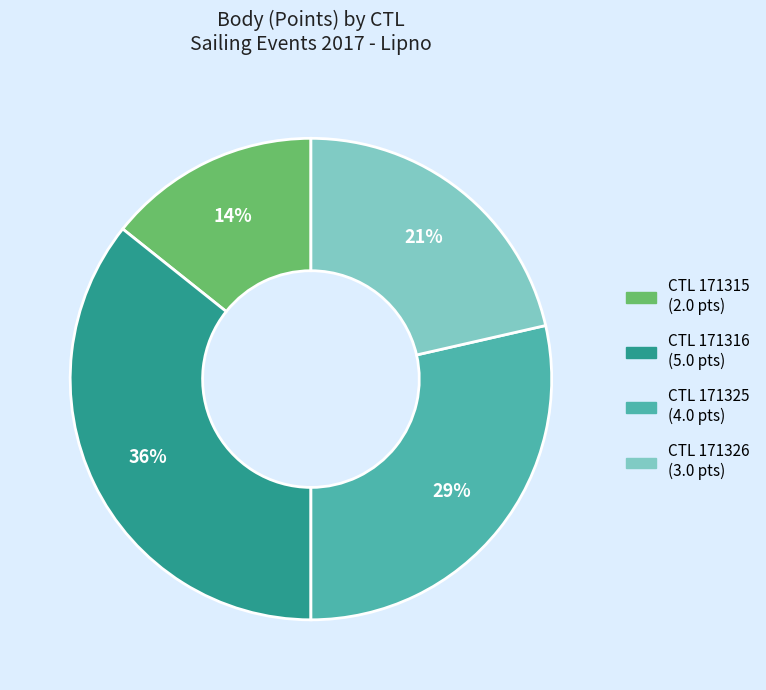

Is there any slice that represents more than half of the pie?

No